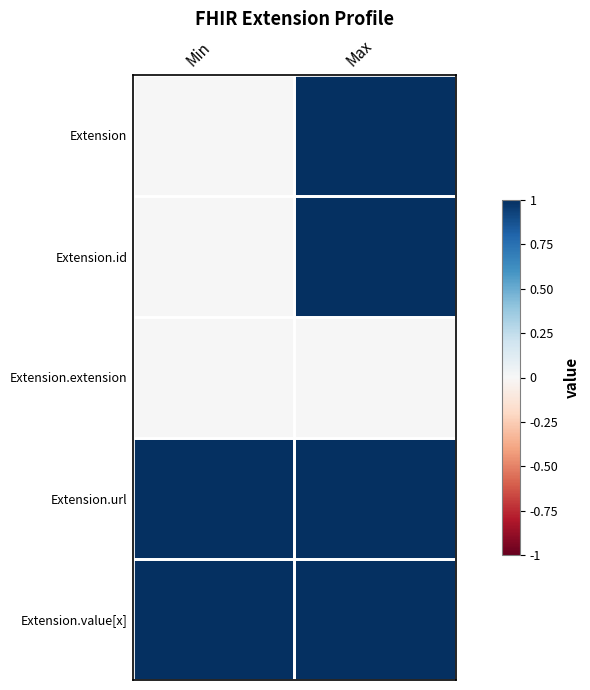

List the series in order of their peak value, highest first.

Extension, Extension.id, Extension.url, Extension.value[x], Extension.extension